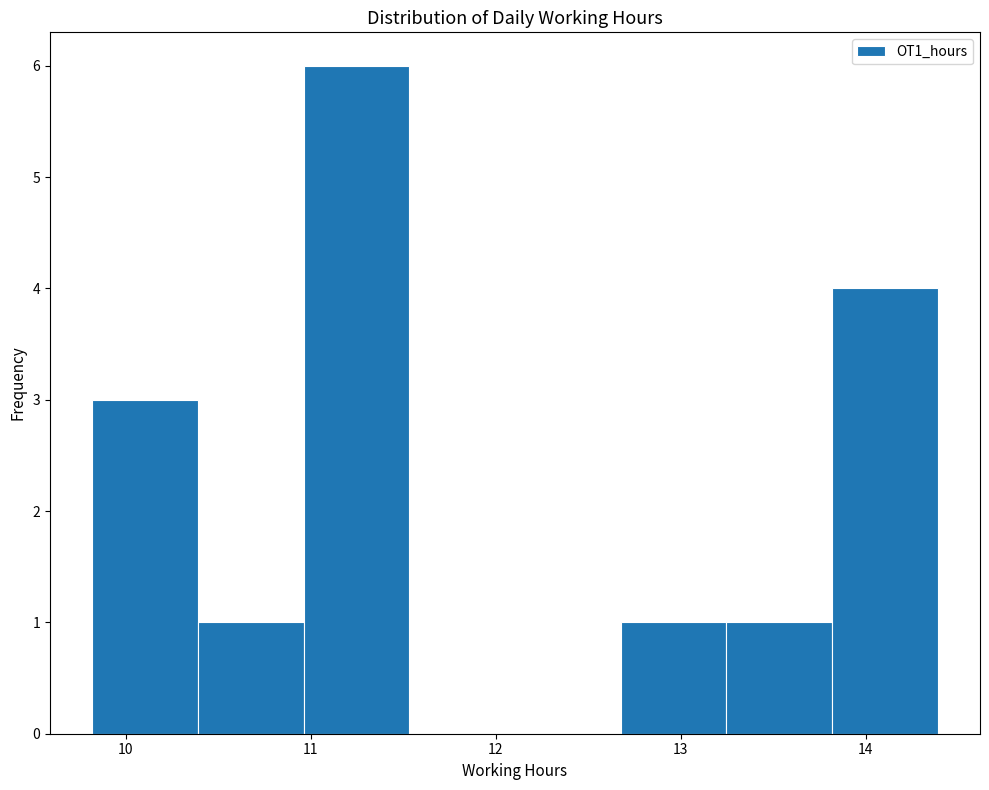

Reading left to right, transcribe this chart: for each bar, give the range it covers on the x-axis and its height. Neither the bar edges nor the heights are printed on the chart, so give them approximately, as read against the axes.

9.8 to 10.4: 3
10.4 to 11.0: 1
11.0 to 11.5: 6
11.5 to 12.1: 0
12.1 to 12.7: 0
12.7 to 13.2: 1
13.2 to 13.8: 1
13.8 to 14.4: 4